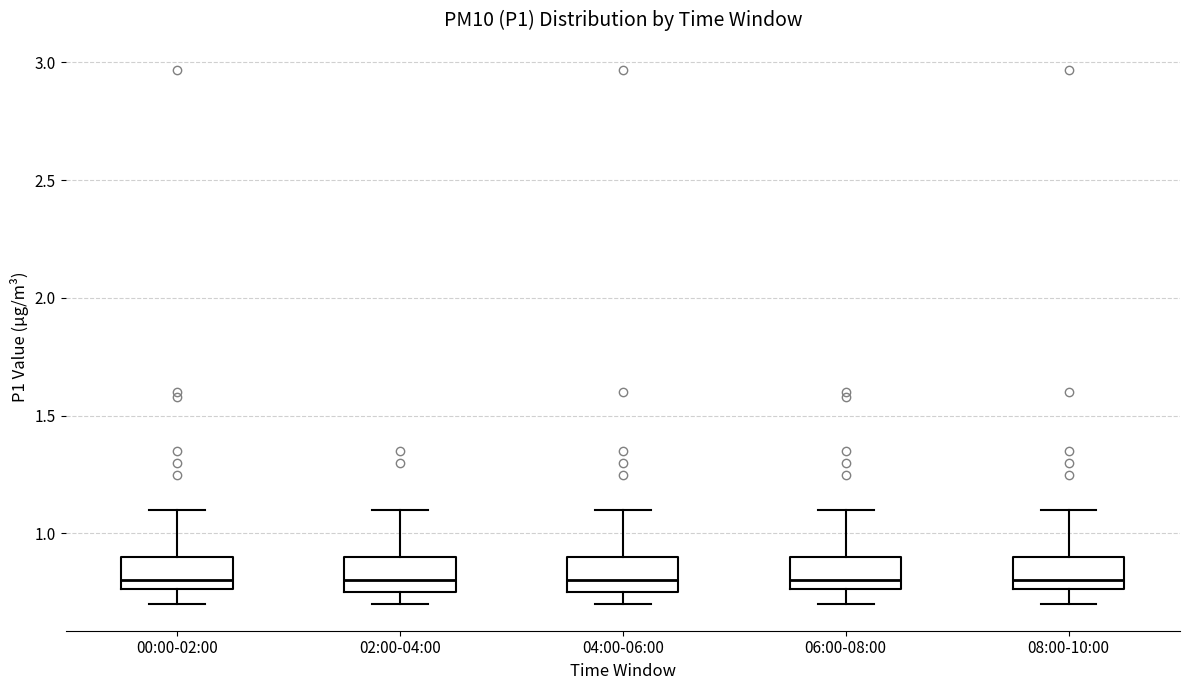

Reading left to right, transcribe this box plot: for each box, give where its median line is, the range the box spans, and where its two whiskers end, as read against the y-axis. The values are not printed on the chart, so give them approximately, as read against the axis.

00:00-02:00: median 0.80, box 0.75 to 0.90, whiskers 0.70 to 1.10
02:00-04:00: median 0.80, box 0.75 to 0.90, whiskers 0.70 to 1.10
04:00-06:00: median 0.80, box 0.75 to 0.90, whiskers 0.70 to 1.10
06:00-08:00: median 0.80, box 0.75 to 0.90, whiskers 0.70 to 1.10
08:00-10:00: median 0.80, box 0.75 to 0.90, whiskers 0.70 to 1.10